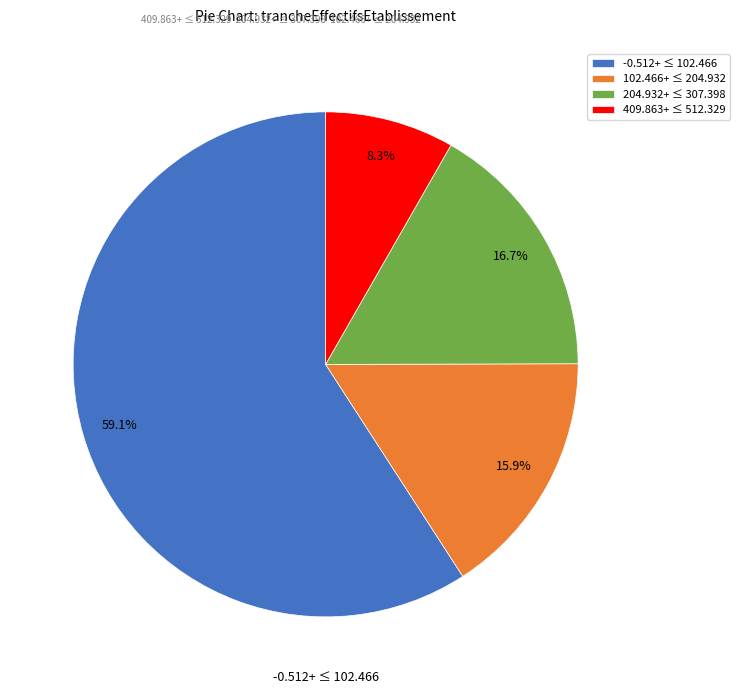

Which category has the smallest portion of the pie?

409.863+ ≤ 512.329